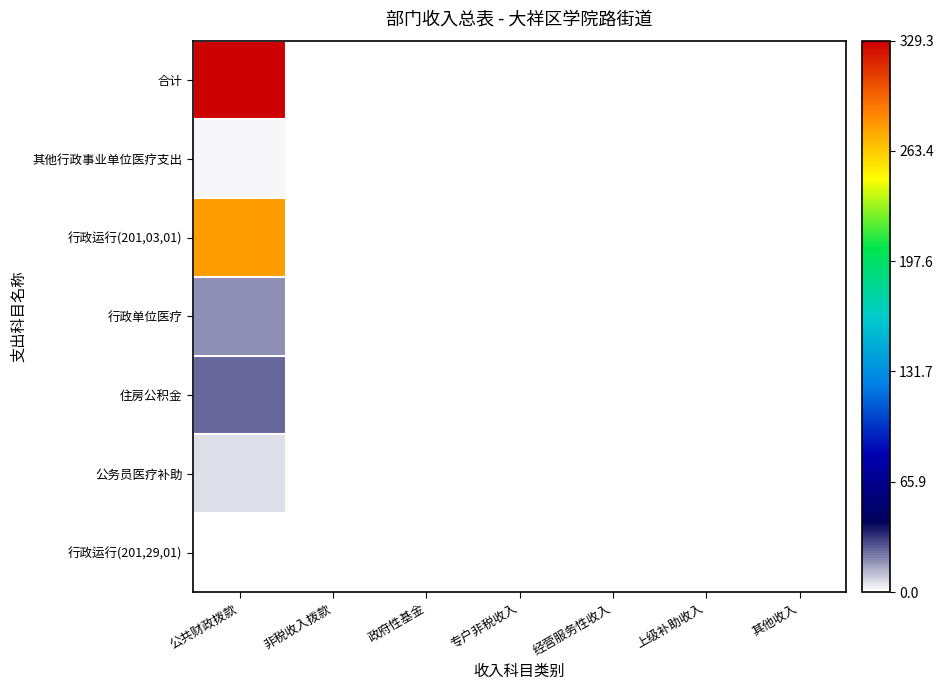

Which has a higher value, 非税收入拨款 or 政府性基金?

非税收入拨款